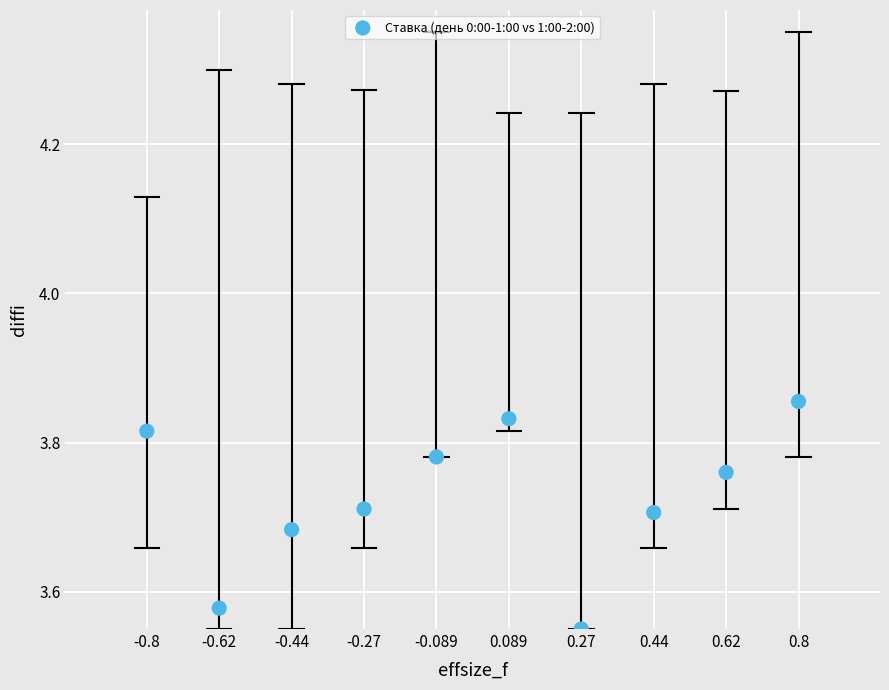

What is the range of X values (max minus min)?

1.6